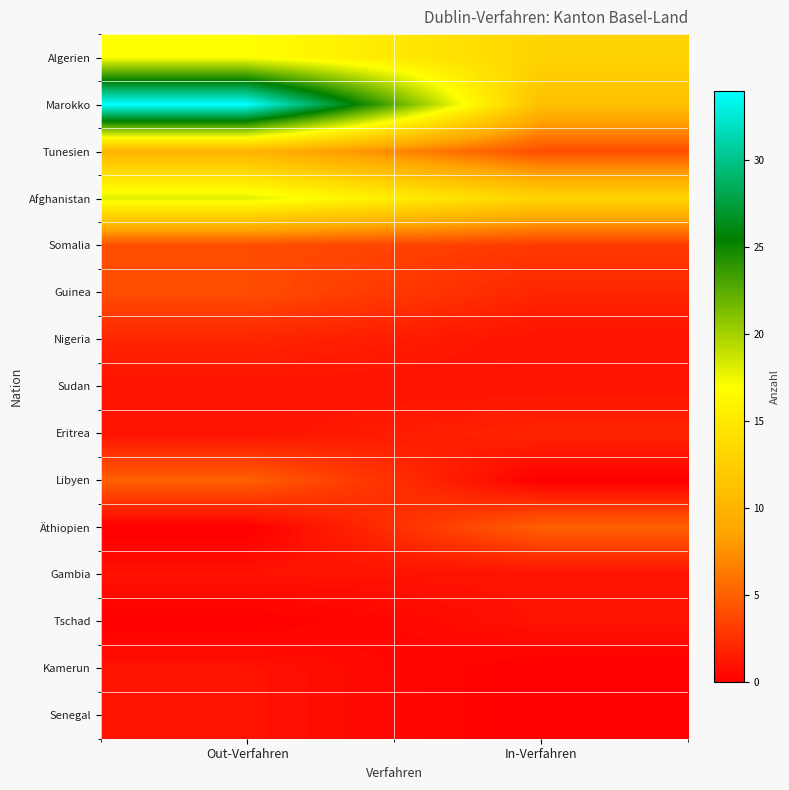

At how many categories does at least one series exceed 29?

1